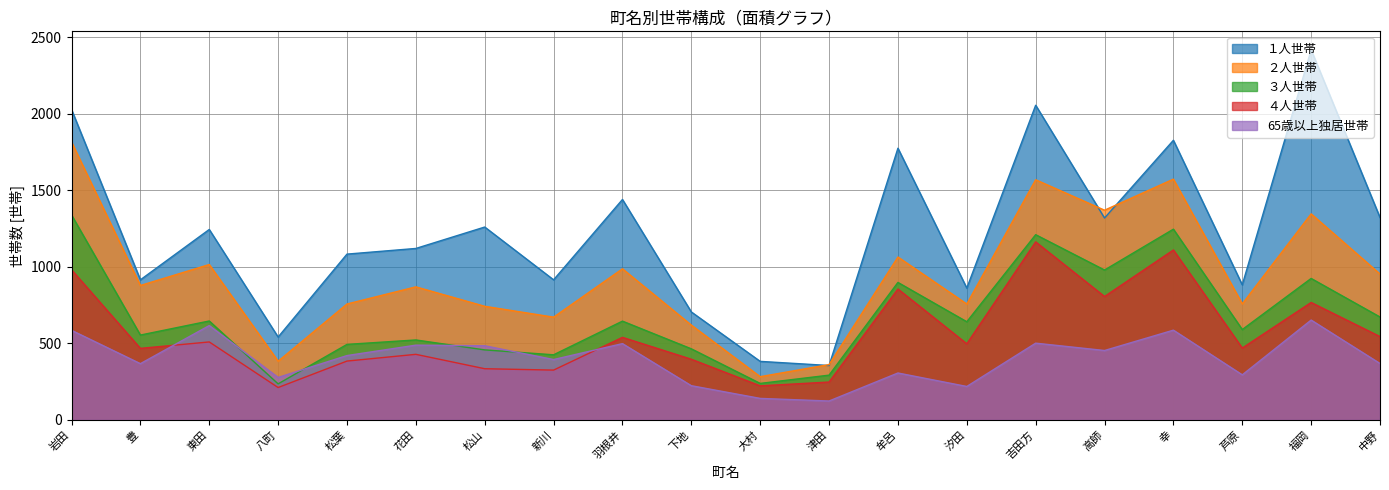

True or false: ３人世帯 has more than 2 interior local peaks.

True